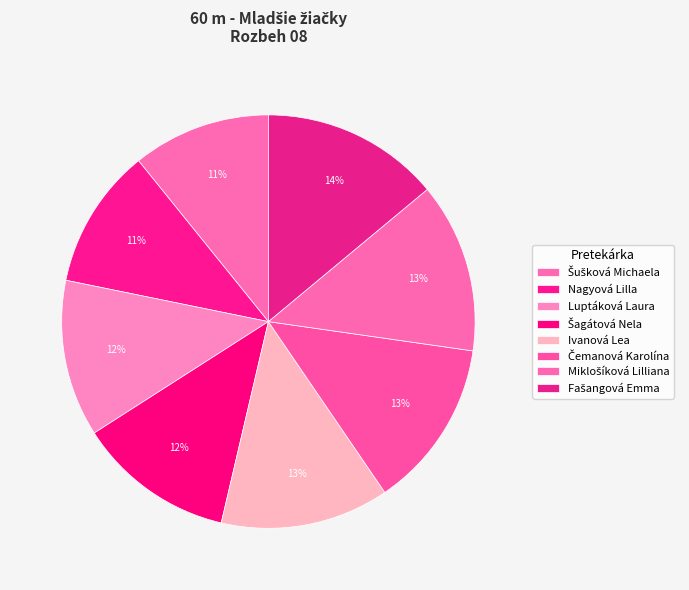

Is it true that Šušková Michaela is 11% of the pie?

True